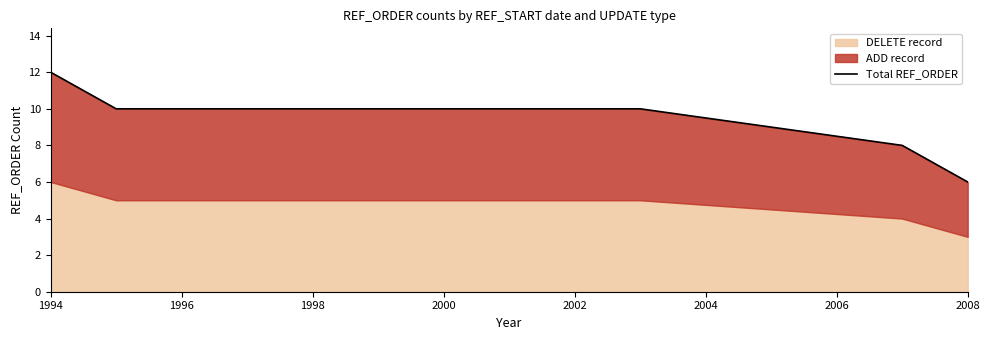

How many data points are above 10?

1